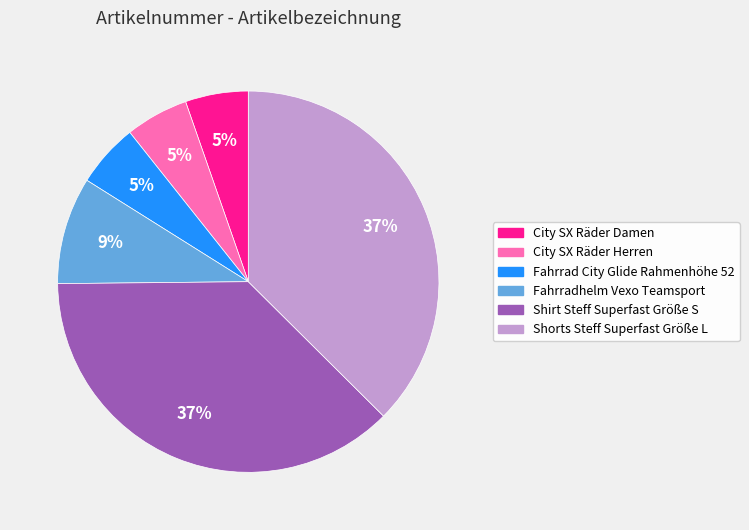

How many slices are in this pie chart?

6